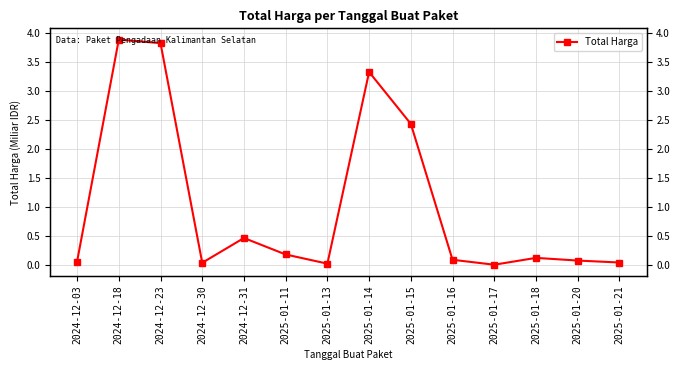

Reading left to right, transcribe all the data shown in this chart.

2024-12-03=0.1	2024-12-18=3.9	2024-12-23=3.8	2024-12-30=0.0	2024-12-31=0.5	2025-01-11=0.2	2025-01-13=0.0	2025-01-14=3.3	2025-01-15=2.4	2025-01-16=0.1	2025-01-17=0.0	2025-01-18=0.1	2025-01-20=0.1	2025-01-21=0.0